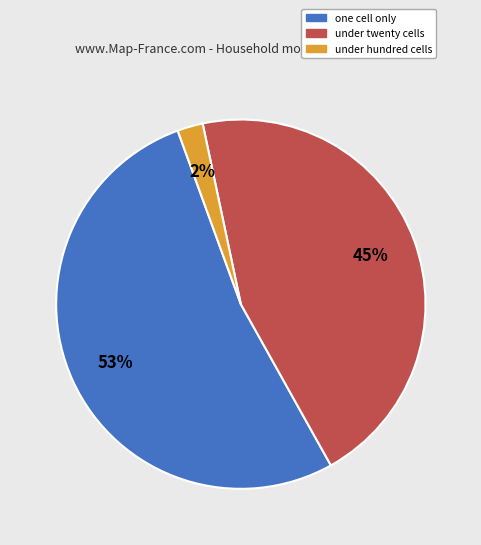

Is there any slice that represents more than half of the pie?

Yes